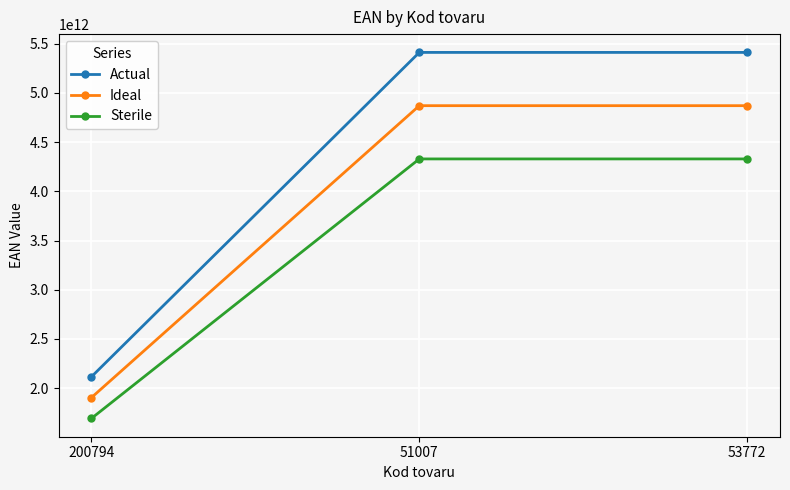

Which series changed the most between 200794 and 51007?

Actual